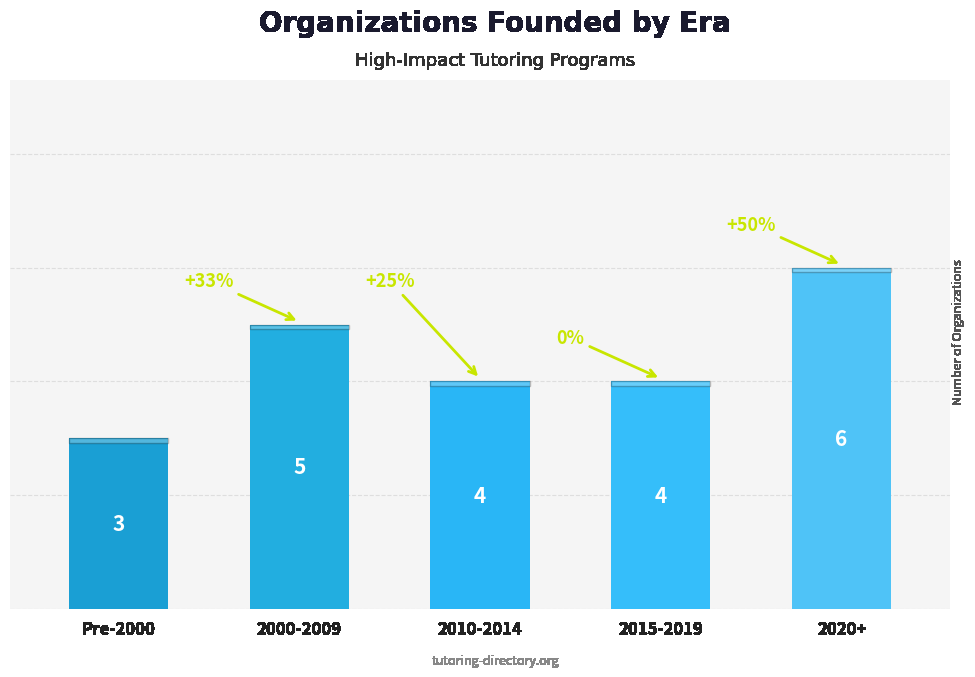

What is the approximate value at 2020+?

6